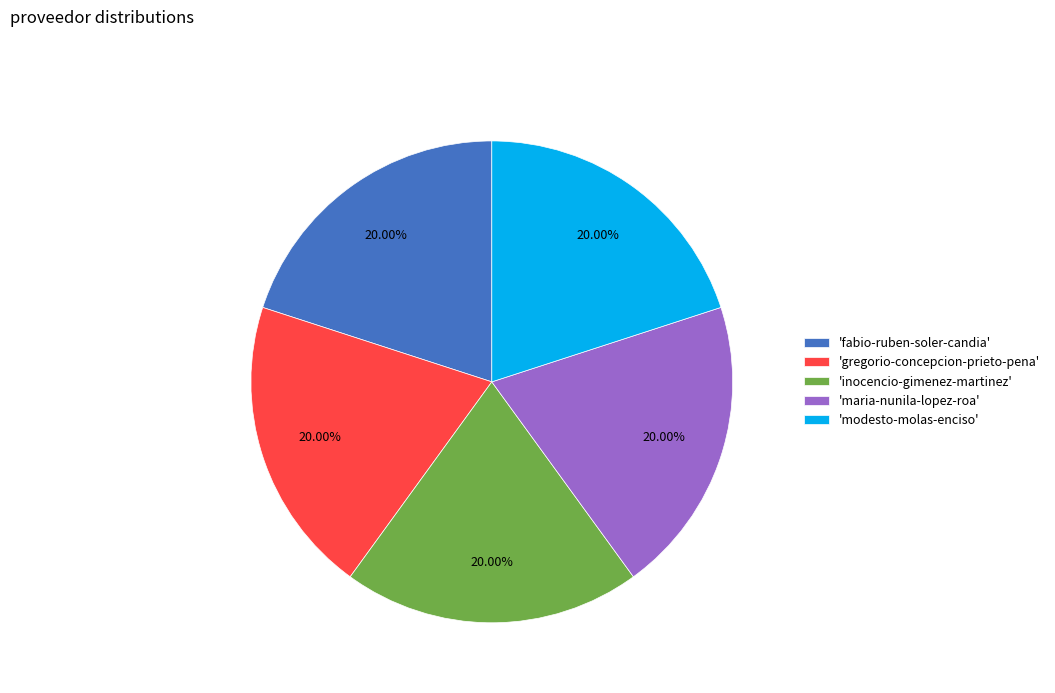

Approximately how many times larger is the value at 'inocencio-gimenez-martinez' compared to 'maria-nunila-lopez-roa'?

1.0